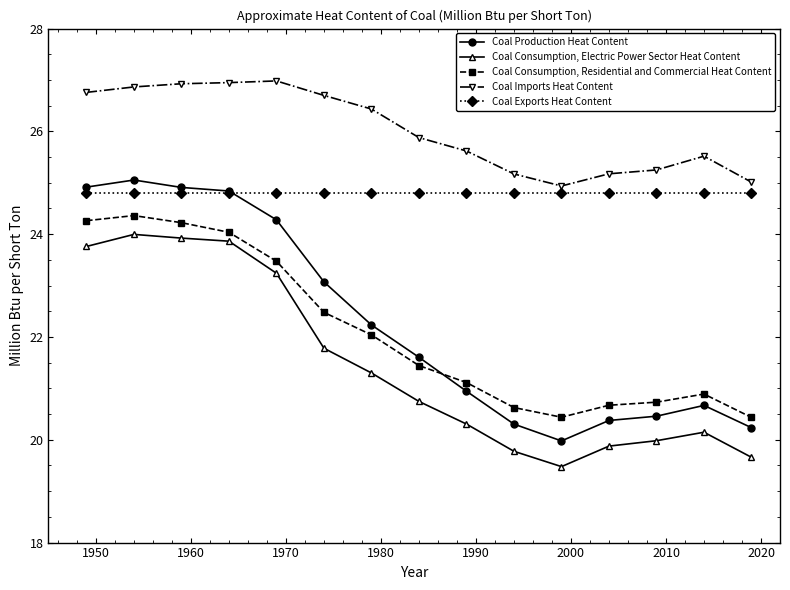

Does the chart display data point markers on the line(s)?

Yes